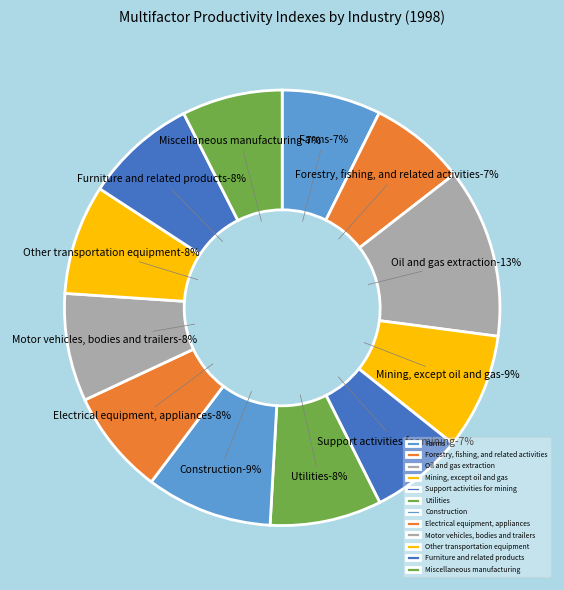

Count the number of slices in the pie.

12